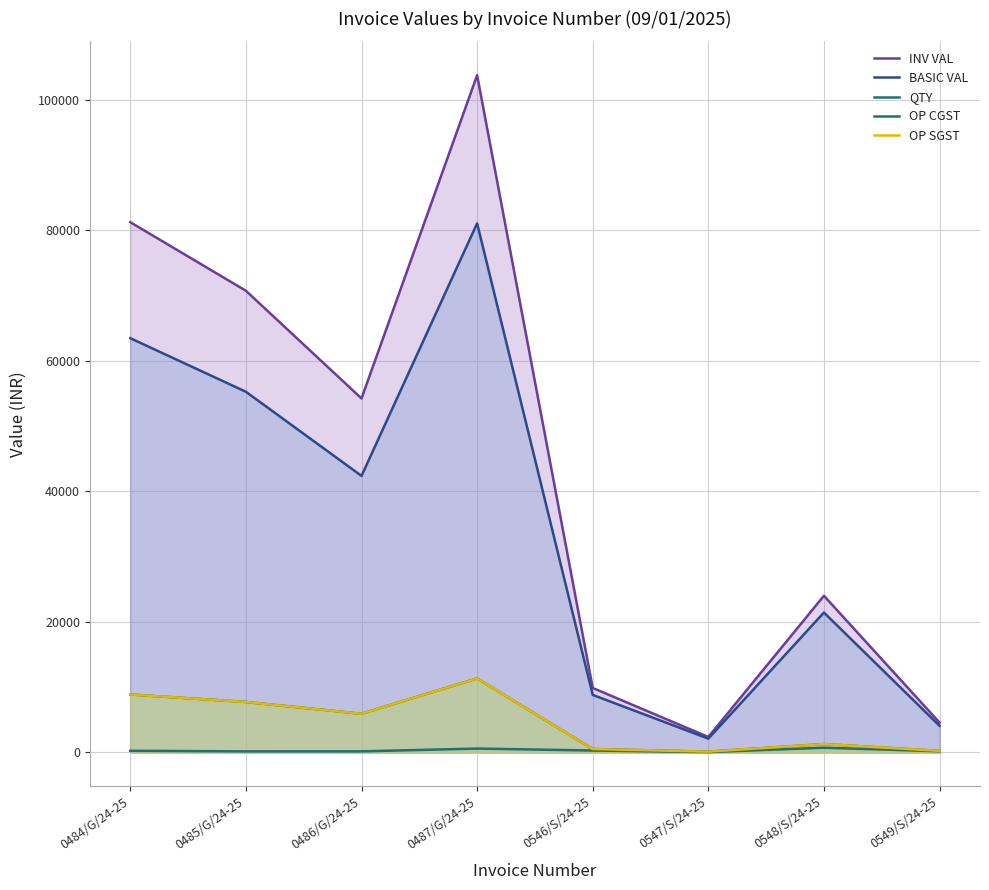

In INV VAL, how many points are lower than both neighbors (excluding endpoints)?

2